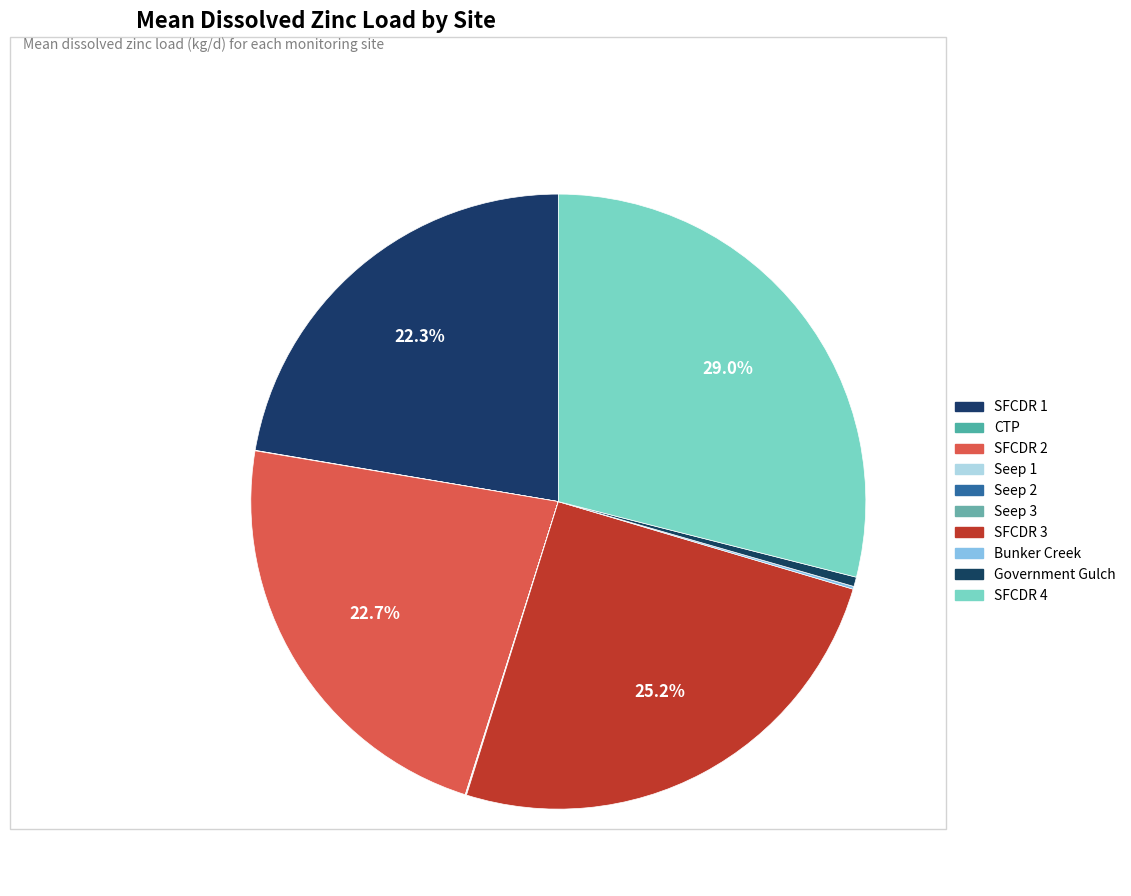

How many slices are in this pie chart?

10